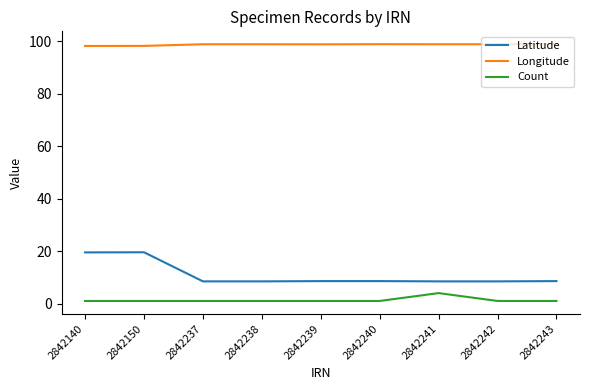

Is the value of Latitude at 2842242 greater than the value of Longitude at 2842241?

No